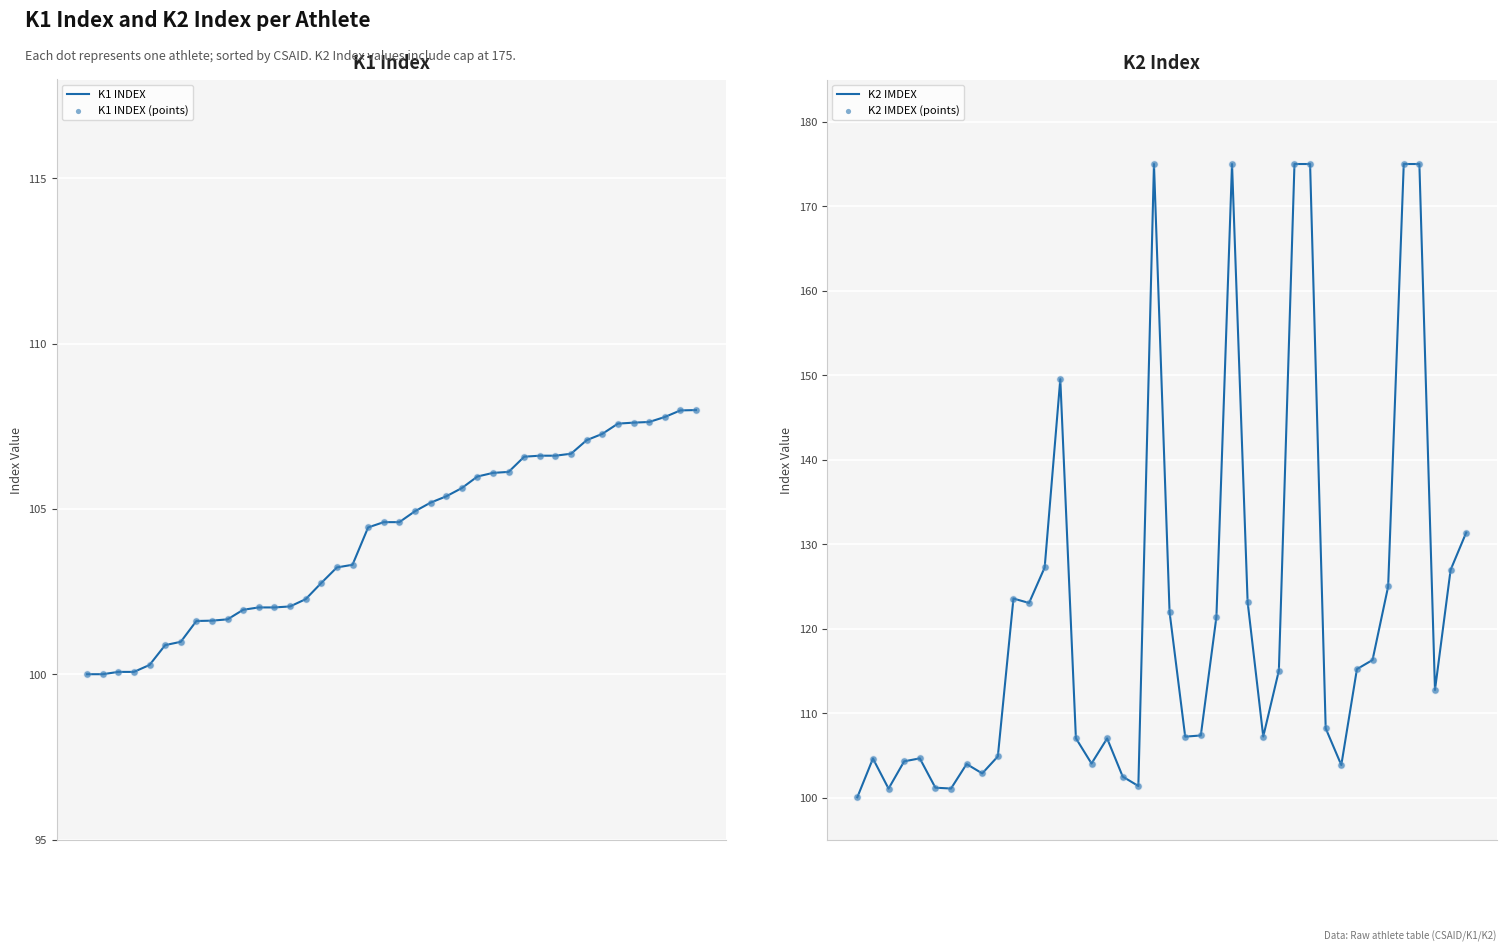

What is the minimum value for K1 INDEX?

100.0